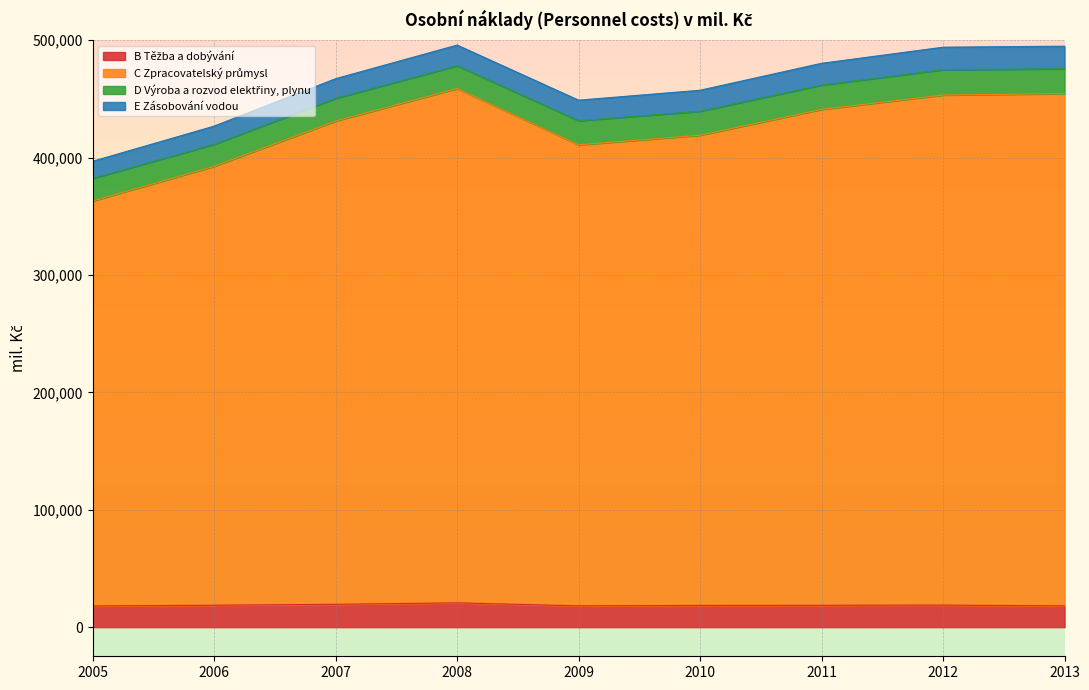

What is the total value across all series at 2009?

448941